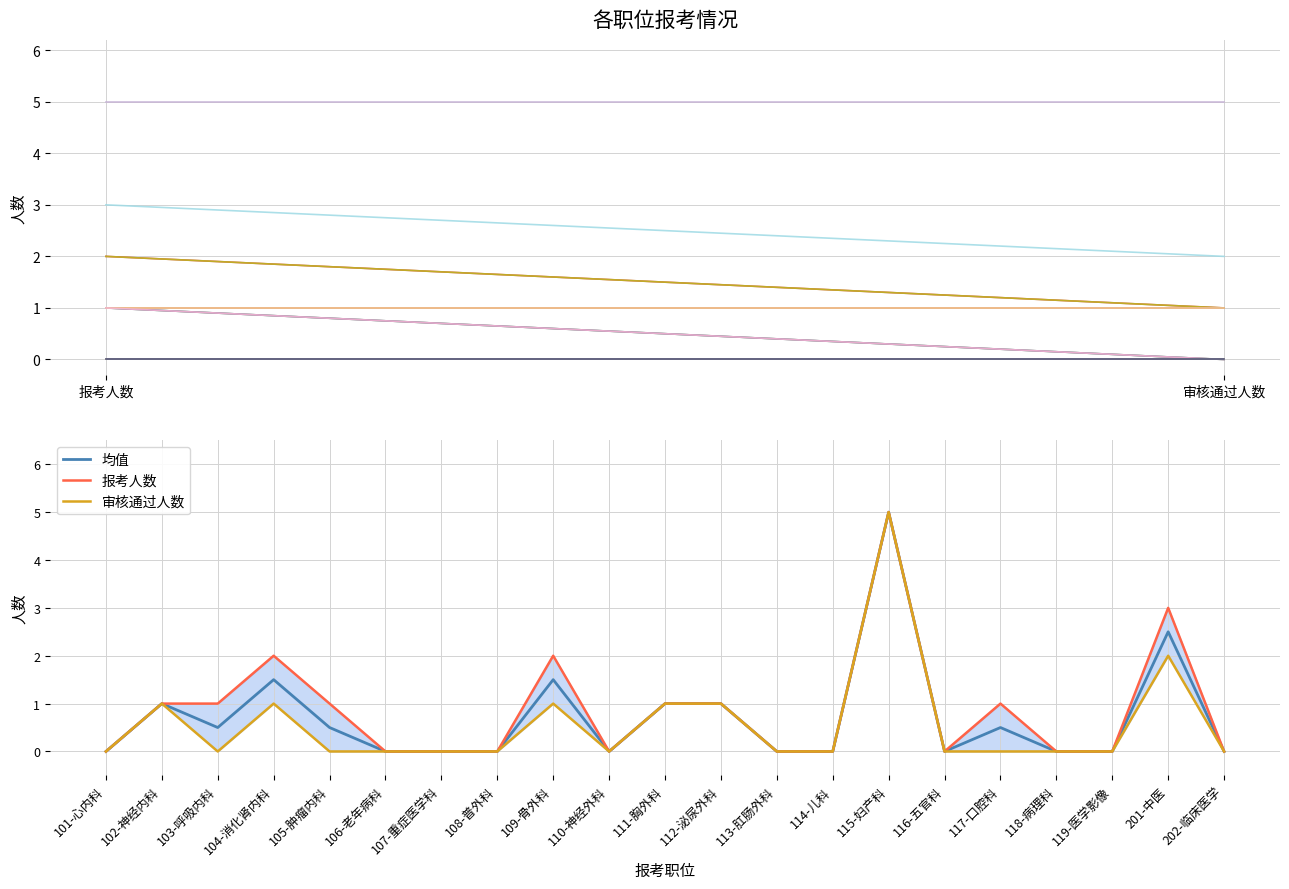

What is the difference between the 审核通过人数 values at 202-临床医学 and 112-泌尿外科?

1